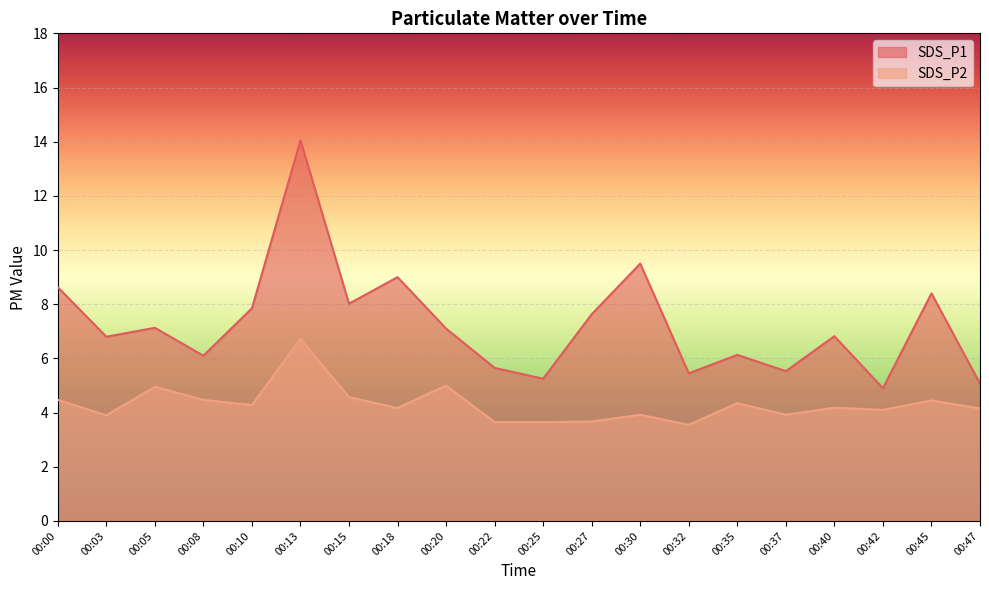

At 00:42, list the series in order from largest to smallest.

SDS_P1, SDS_P2